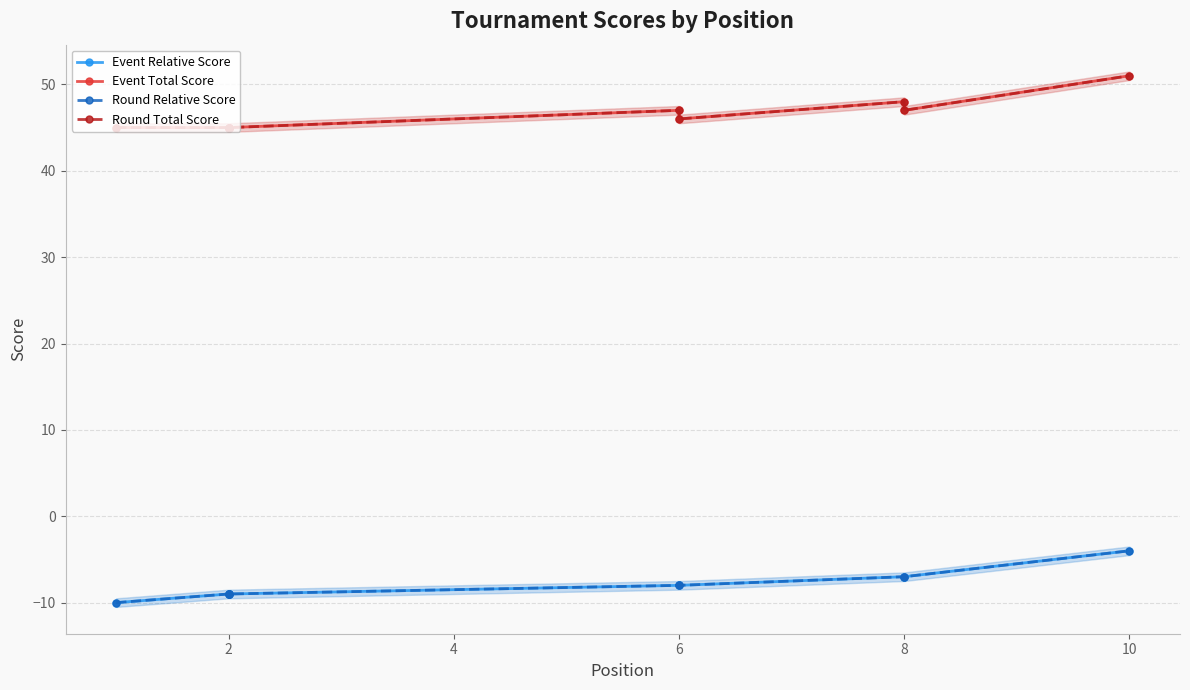

What are all the series names shown in the legend?

Event Relative Score, Event Total Score, Round Relative Score, Round Total Score